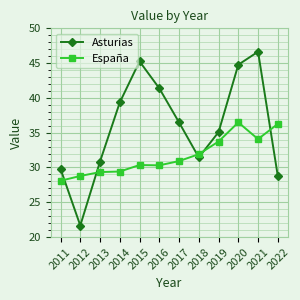

Is it true that España equals 8.8 at 2019?

False